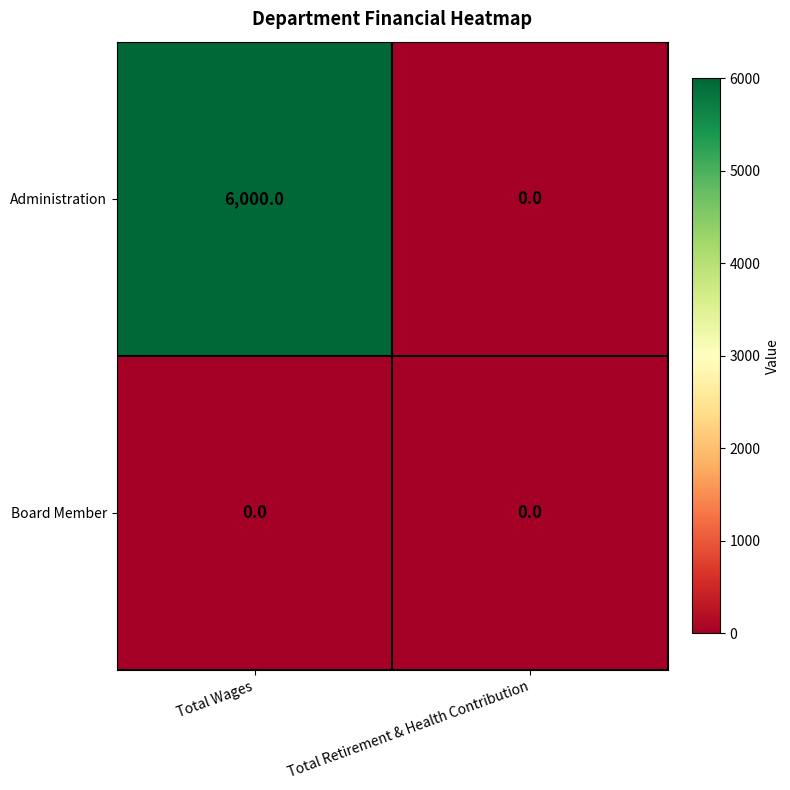

Reading left to right, list all the values displayed in this chart.

Administration: Total Wages=6000	Total Retirement & Health Contribution=0
Board Member: Total Wages=0	Total Retirement & Health Contribution=0